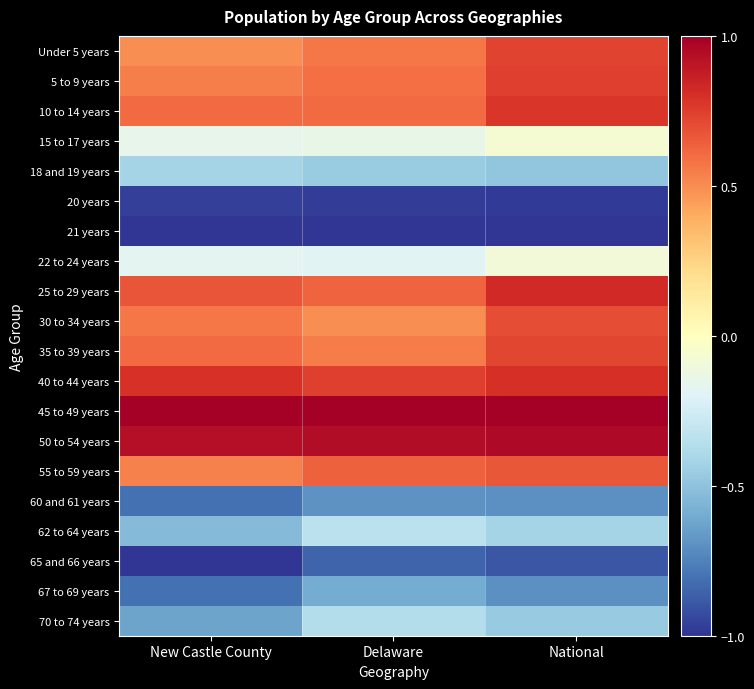

Which has a higher value, National or New Castle County?

National